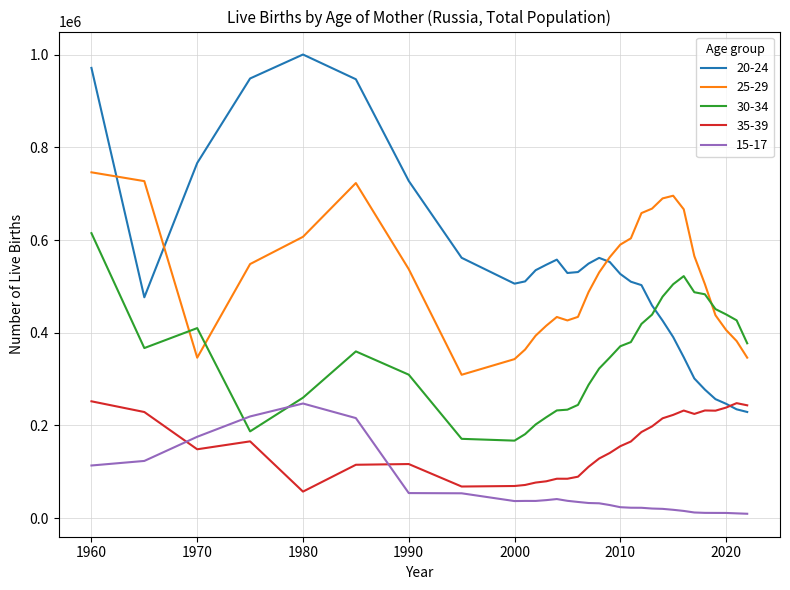

Does the chart display data point markers on the line(s)?

No